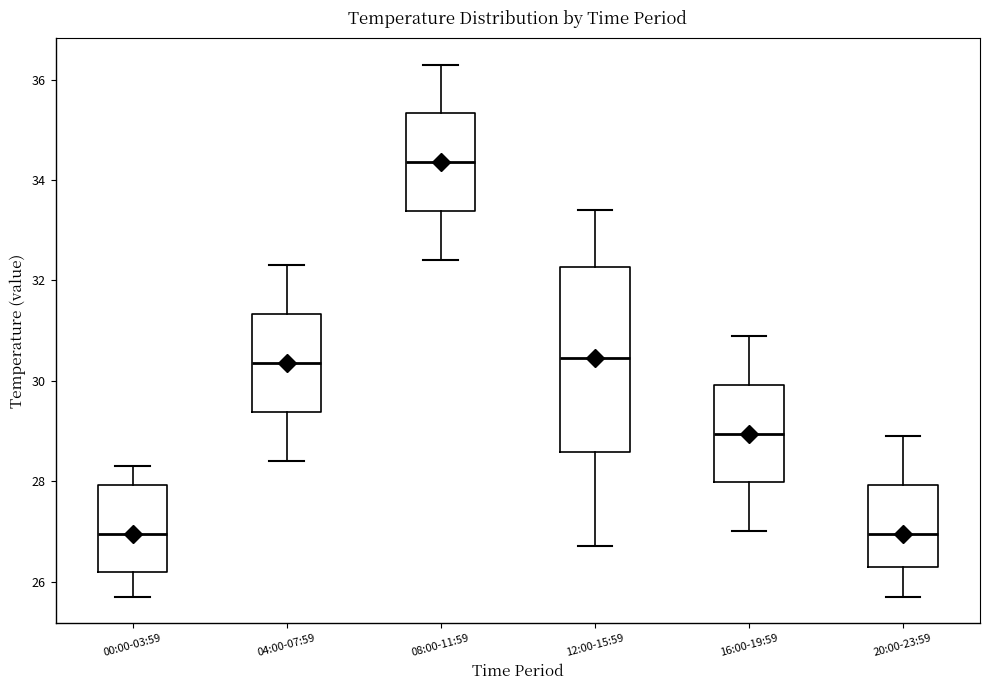

Reading left to right, transcribe this box plot: for each box, give where its median line is, the range the box spans, and where its two whiskers end, as read against the y-axis. The values are not printed on the chart, so give them approximately, as read against the axis.

00:00-03:59: median 27.0, box 26.2 to 28.0, whiskers 25.8 to 28.4
04:00-07:59: median 30.4, box 29.4 to 31.4, whiskers 28.4 to 32.4
08:00-11:59: median 34.4, box 33.4 to 35.4, whiskers 32.4 to 36.4
12:00-15:59: median 30.4, box 28.6 to 32.2, whiskers 26.8 to 33.4
16:00-19:59: median 29.0, box 28.0 to 30.0, whiskers 27.0 to 31.0
20:00-23:59: median 27.0, box 26.4 to 28.0, whiskers 25.8 to 29.0